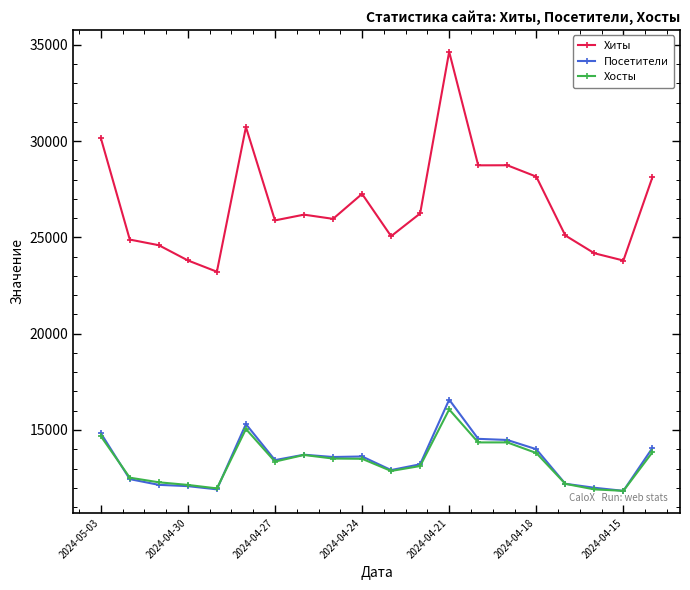

Which series has the largest total across all categories?

Хиты